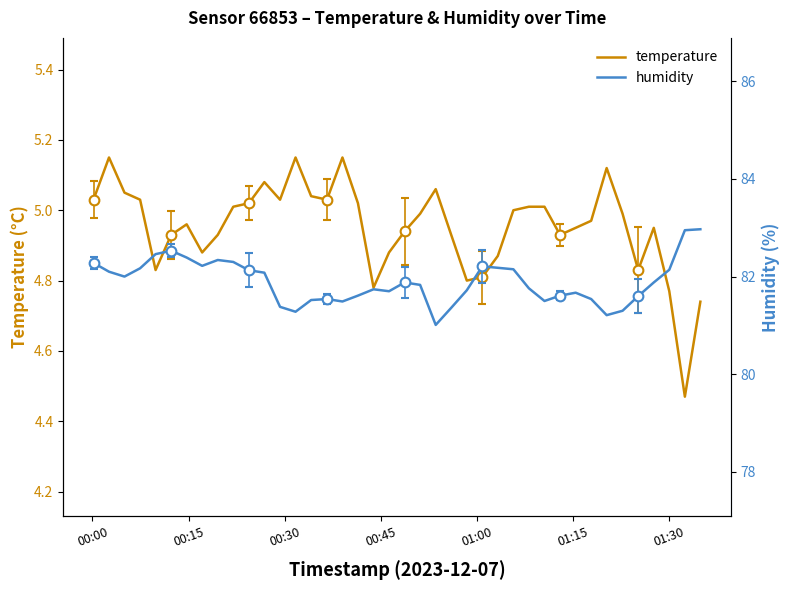

In temperature, how many points are lower than both neighbors (excluding endpoints)?

9